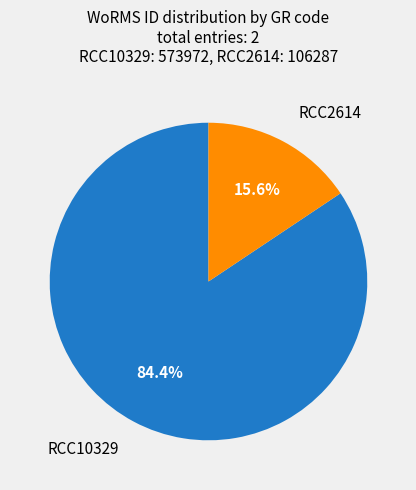

Is the sum of RCC2614 and RCC10329 greater than half?

Yes